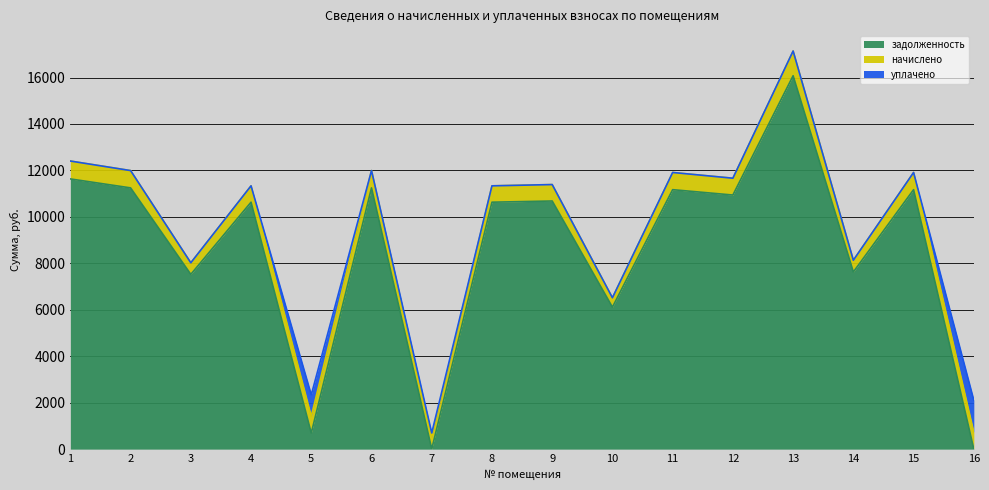

Reading left to right, what are all the values shown in this chart?

задолженность: 1=11633.0	2=11247.8	3=7524.2	4=10631.5	5=687.7	6=11247.8	7=3.4	8=10631.5	9=10682.9	10=6111.8	11=11170.8	12=10939.7	13=16075.7	14=7627.0	15=11170.8	16=0.5
начислено: 1=770.5	2=745.0	3=498.4	4=704.2	5=719.5	6=745.0	7=515.4	8=704.2	9=707.6	10=404.9	11=740.0	12=724.6	13=1064.8	14=505.2	15=740.0	16=724.6
уплачено: 1=0.0	2=0.0	3=0.0	4=0.0	5=929.7	6=0.0	7=176.0	8=0.0	9=0.0	10=0.0	11=0.0	12=0.0	13=0.0	14=0.0	15=0.0	16=1380.0